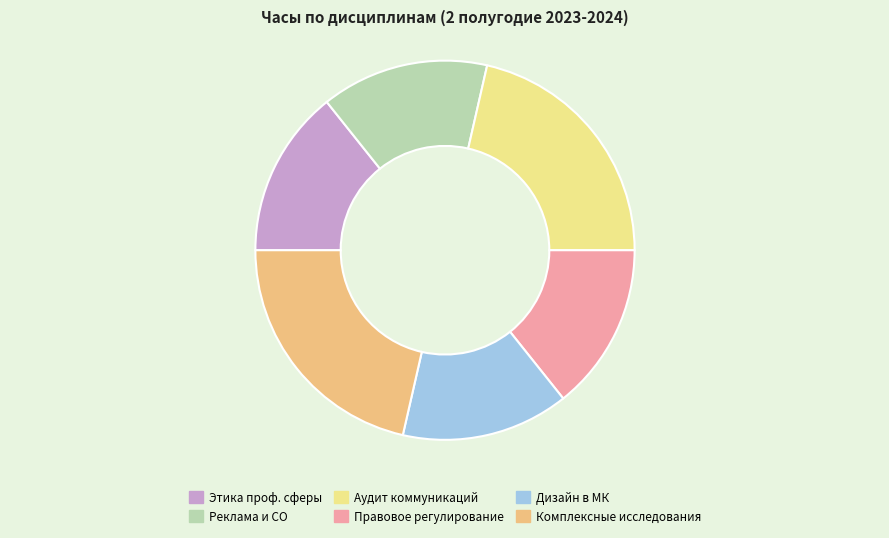

Is there a majority slice in this chart?

No